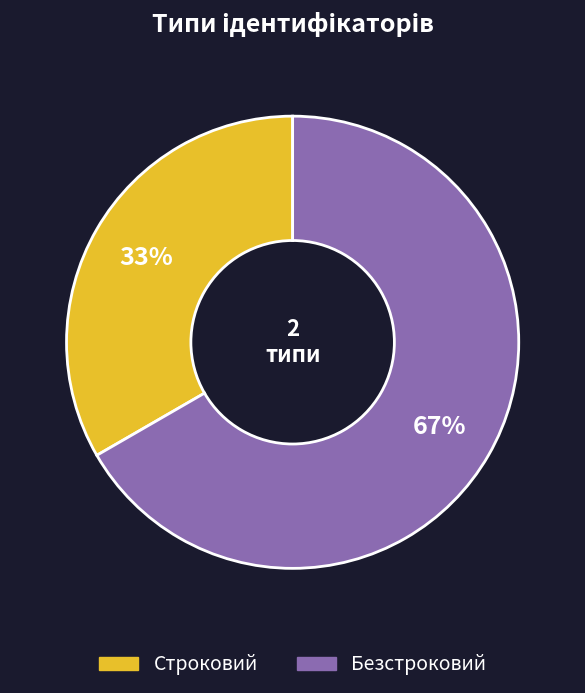

Which category has the biggest portion of the pie?

Безстроковий